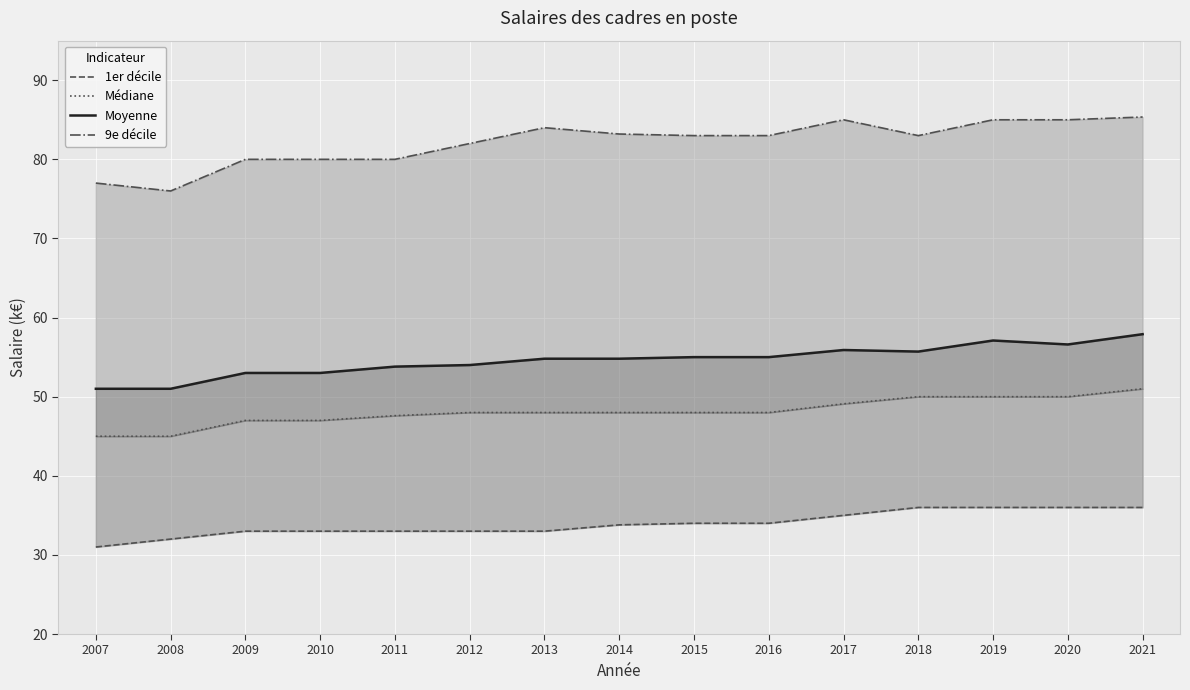

List the series in order of their peak value, highest first.

9e décile, Moyenne, Médiane, 1er décile